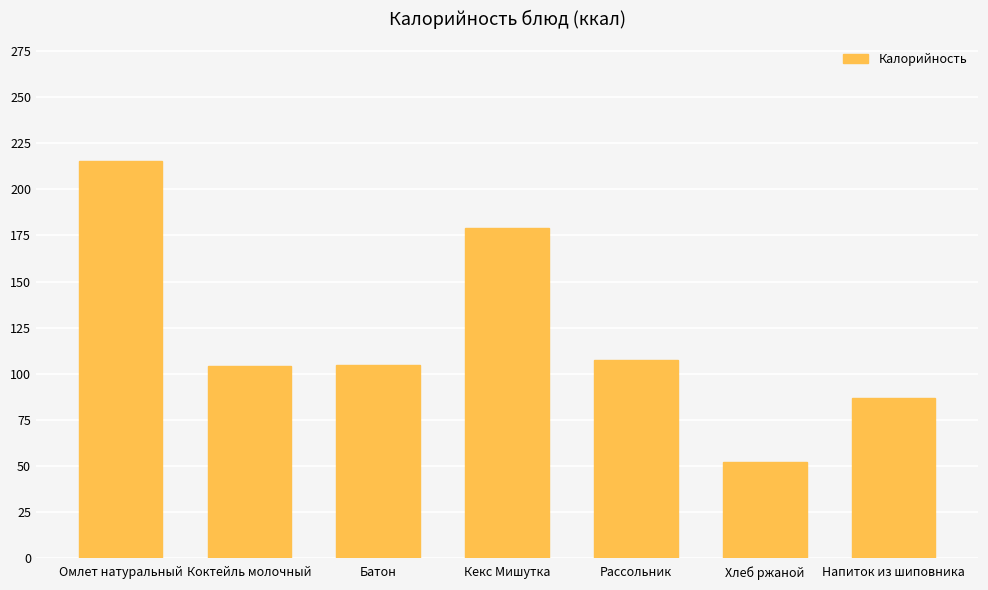

Is it true that the value at Коктейль молочный is 163.1?

False